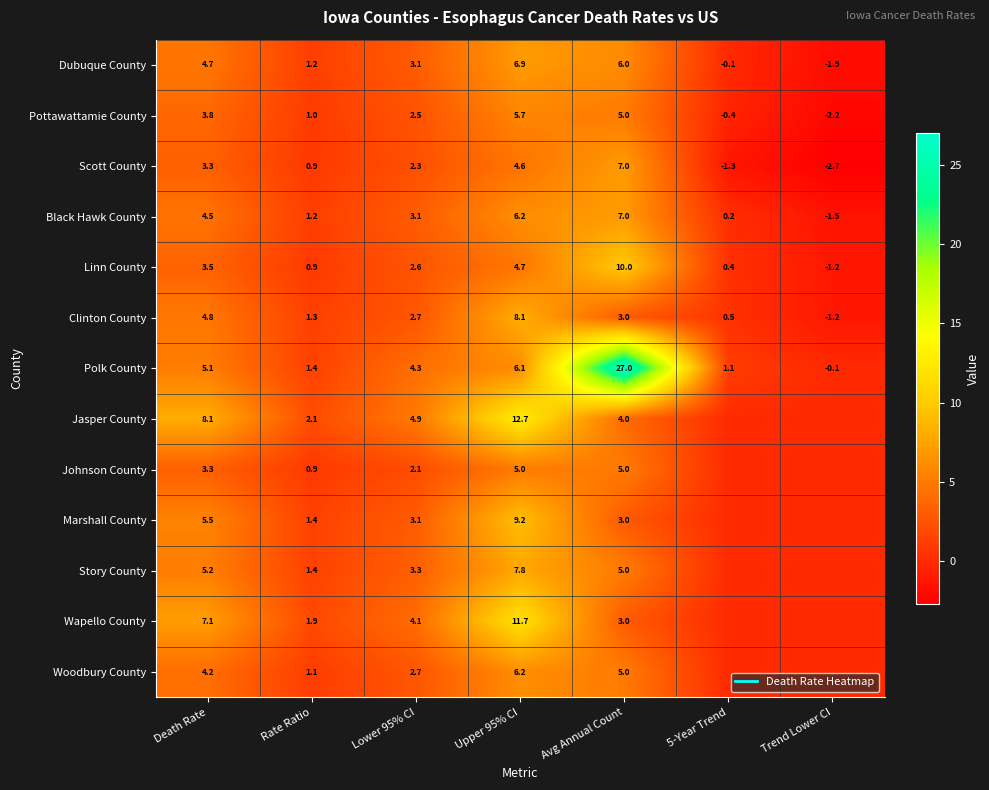

Count the number of data series in this chart.

13